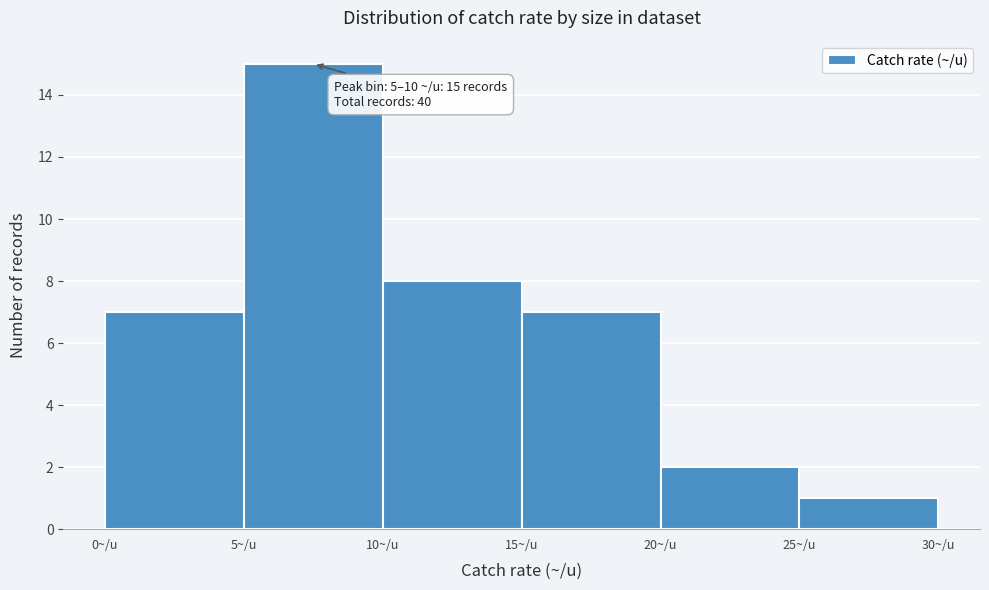

Which range on the x-axis has the tallest bar?

5 to 10